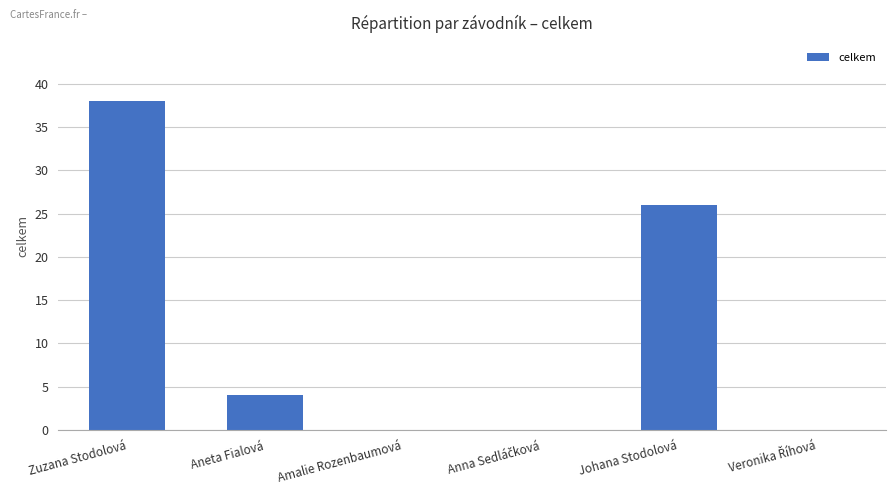

Where is the data nearest to the value 19?

Johana Stodolová